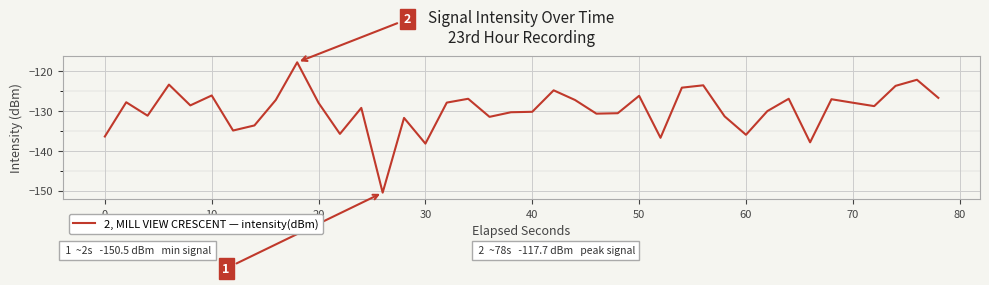

What is the difference between the second highest and minimum values?

28.4